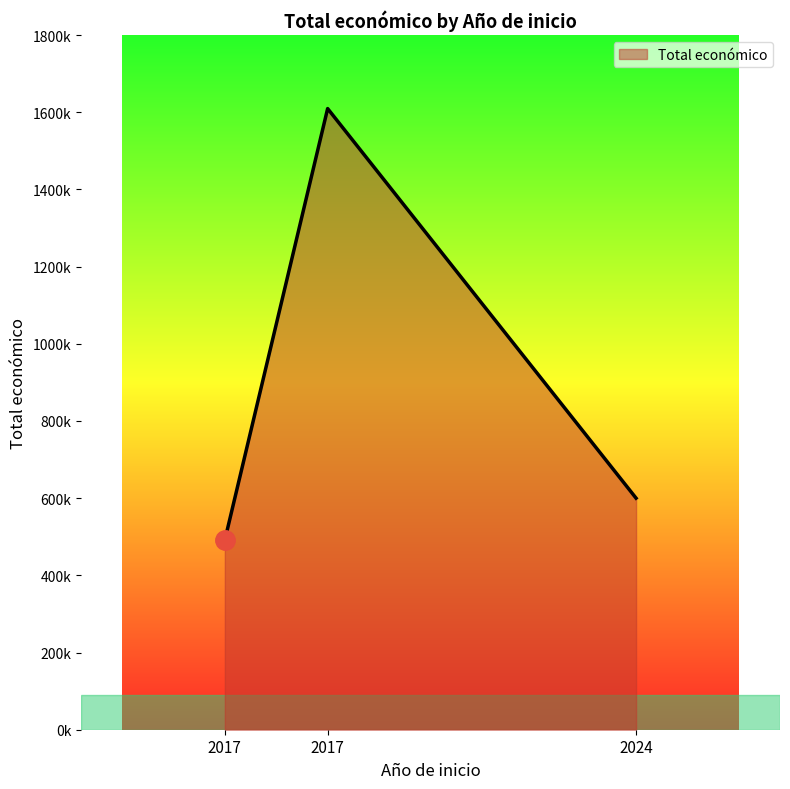

Does the chart display data point markers on the line(s)?

No